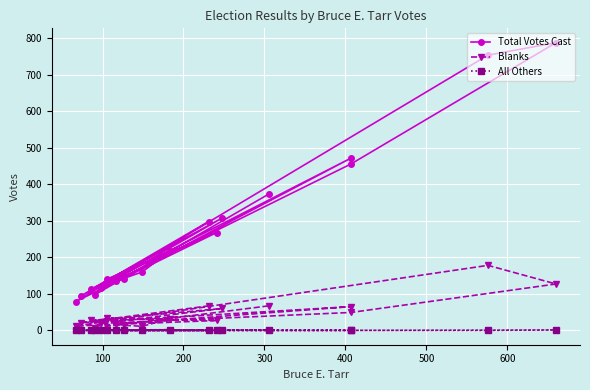

True or false: Blanks has more than 1 points higher than both neighbors.

True